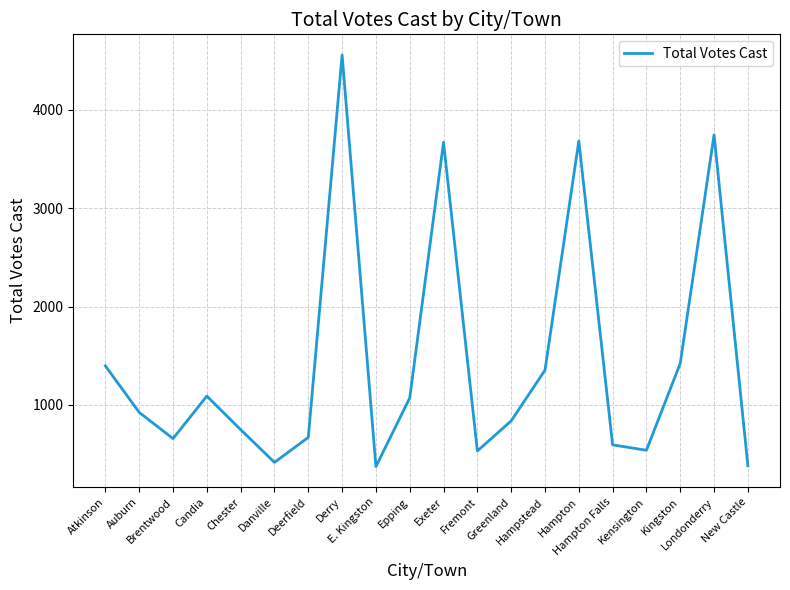

Count the number of categories in the chart.

20